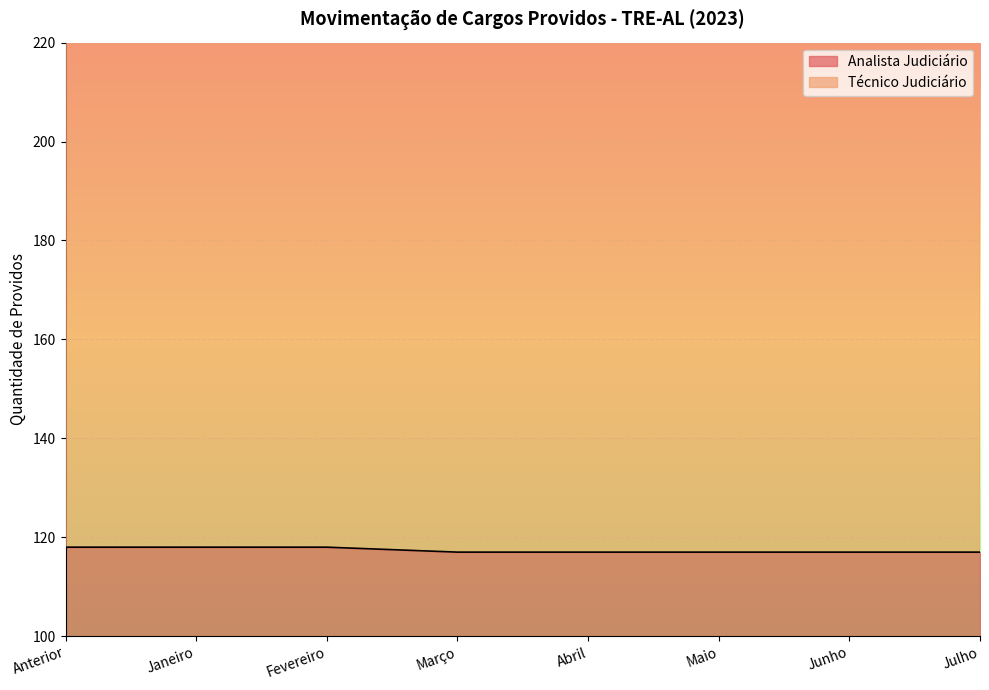

List the labels in order of value, smallest first.

Março, Abril, Maio, Junho, Julho, Anterior, Janeiro, Fevereiro